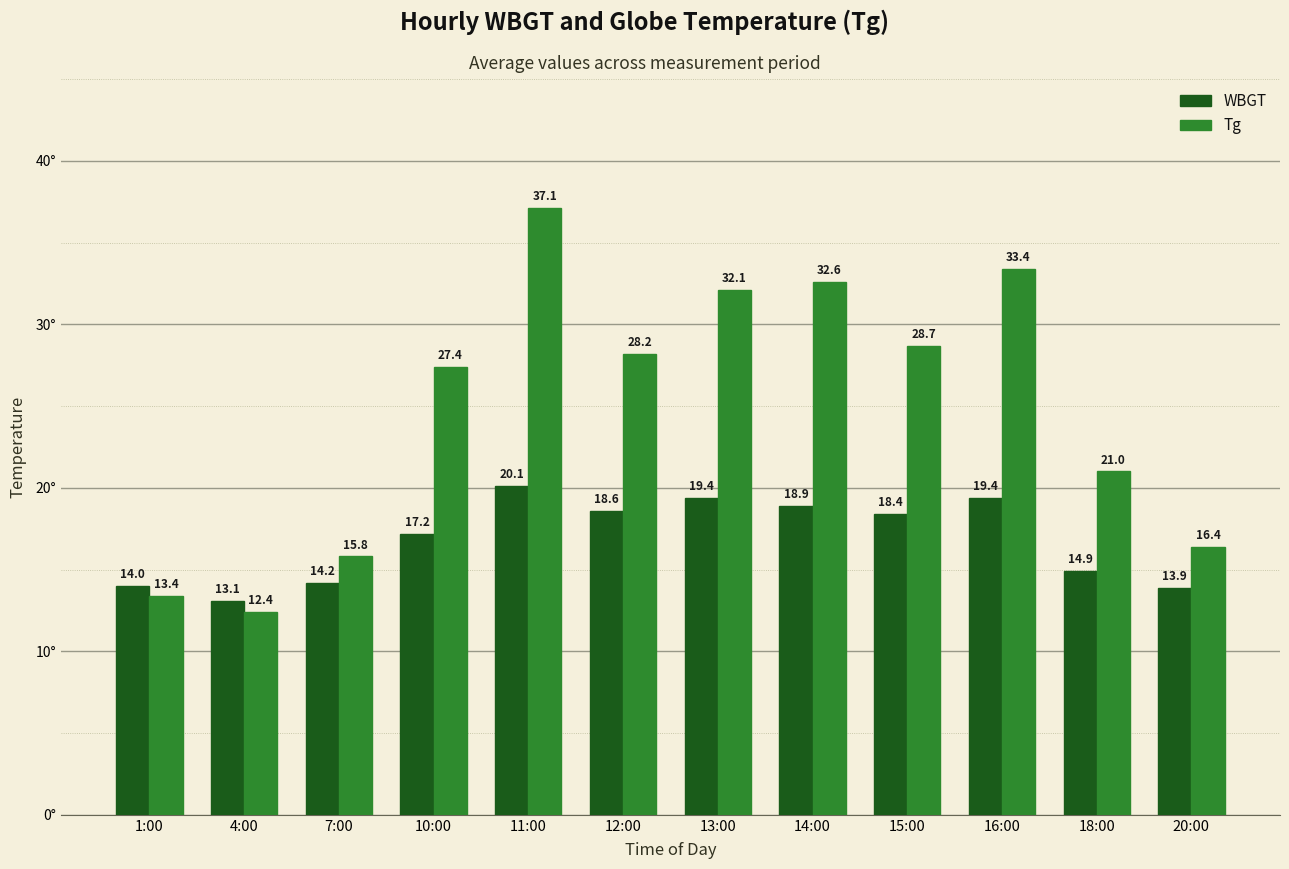

What is the difference between the highest and lowest values at 1:00?

0.6